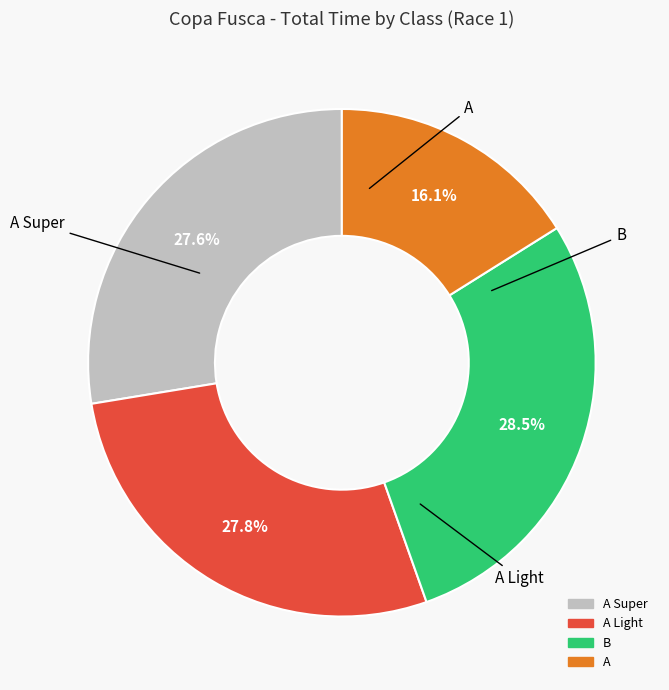

What is the ratio of the value at A Super to the value at A?

1.7